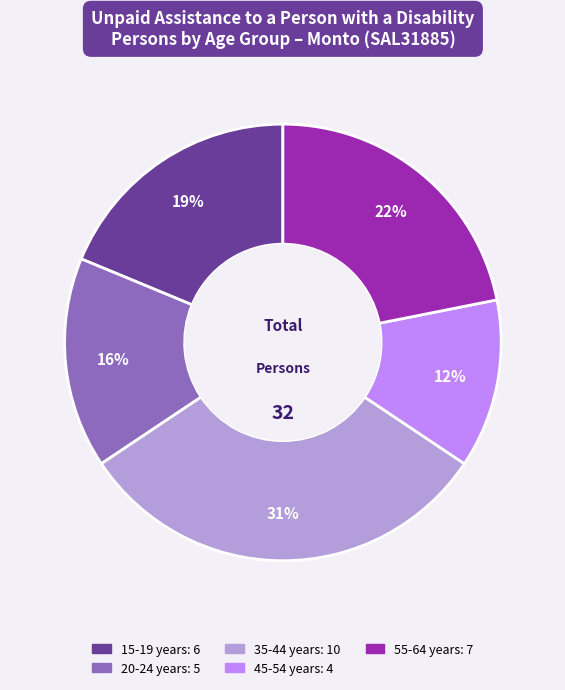

To the nearest percent, what is the difference between the largest and smallest slice percentages?

19%